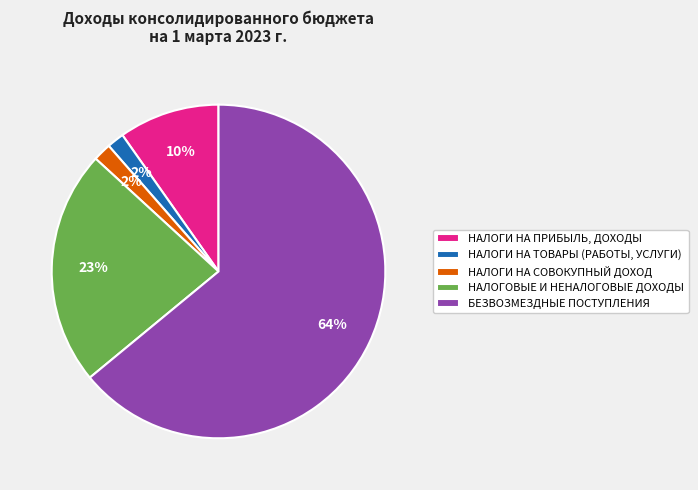

Count the number of slices in the pie.

5